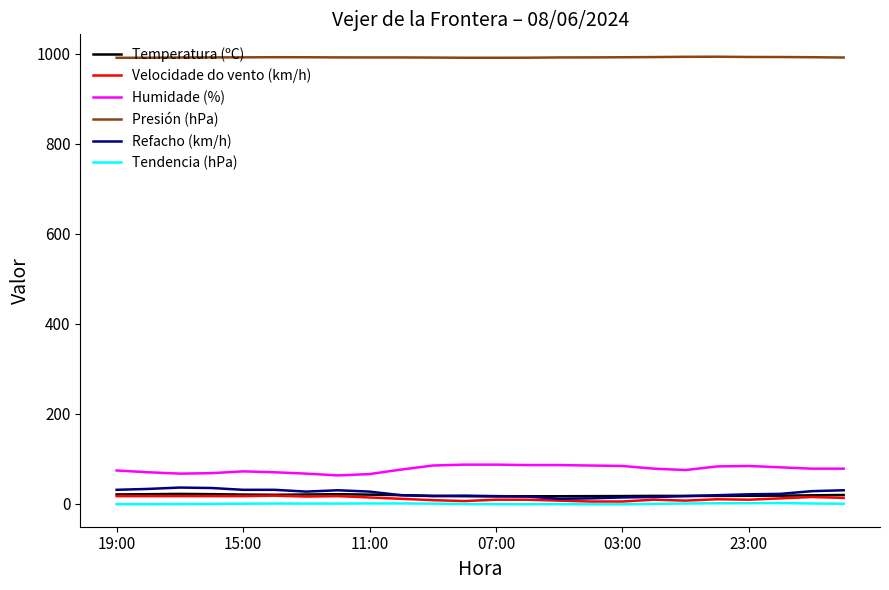

What is the maximum value shown in the chart?

993.9